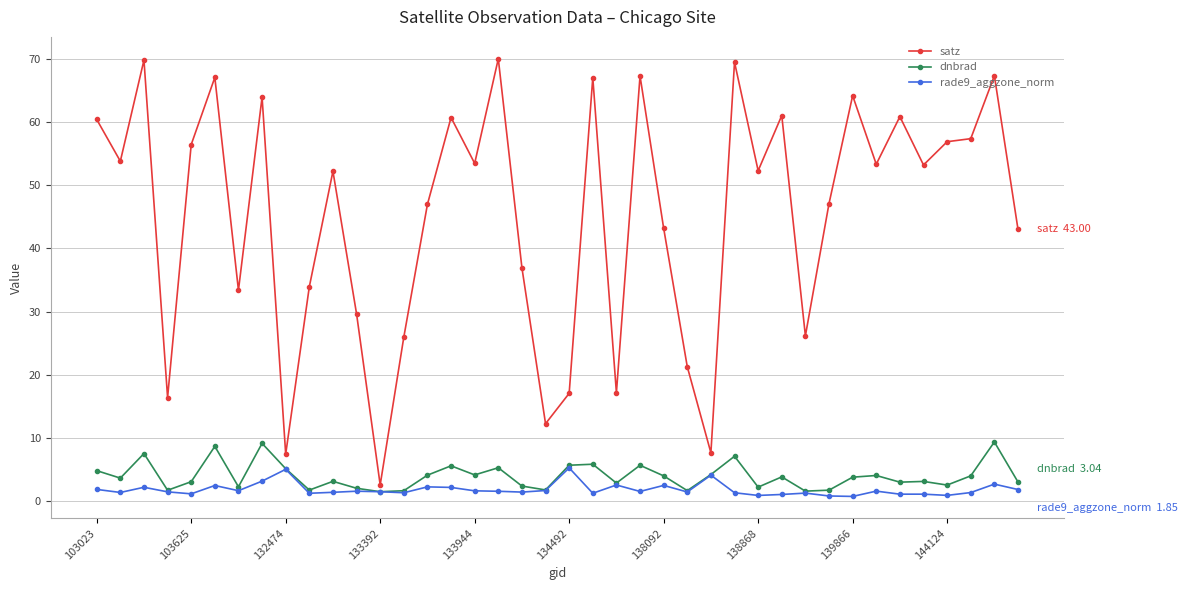

Rank the series by their maximum value, from lowest to highest.

rade9_aggzone_norm, dnbrad, satz